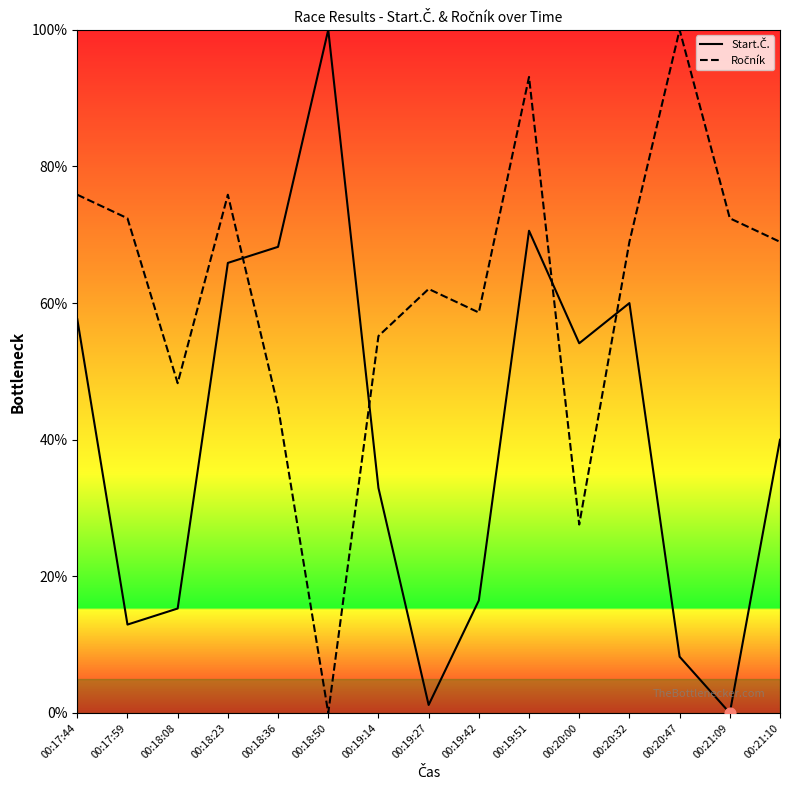

Which series contains the highest Y value?

Start.Č.